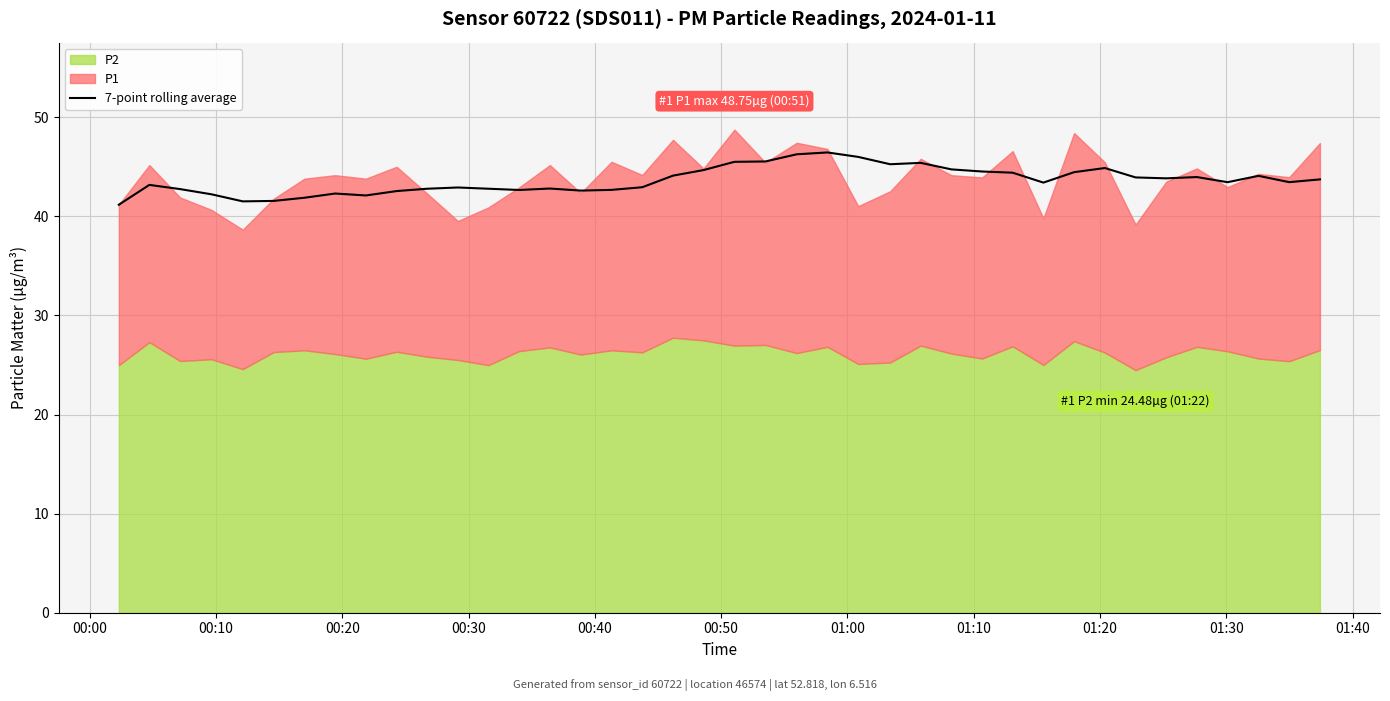

Does the chart display data point markers on the line(s)?

No